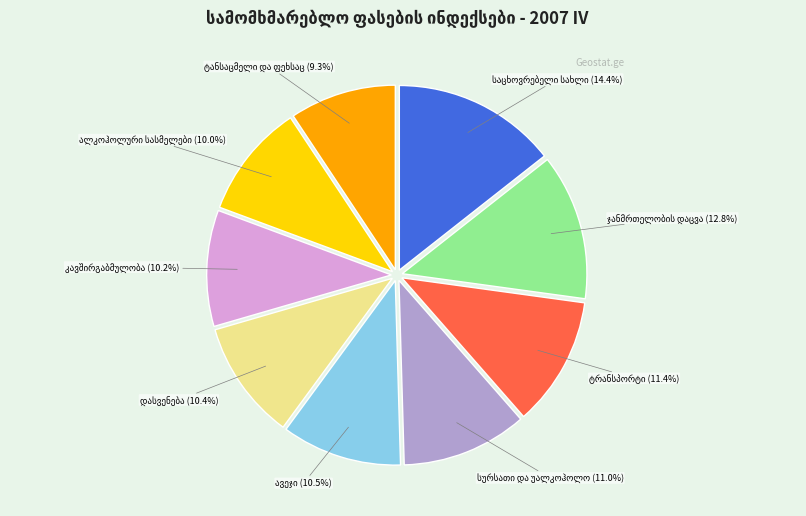

Is there a majority slice in this chart?

No